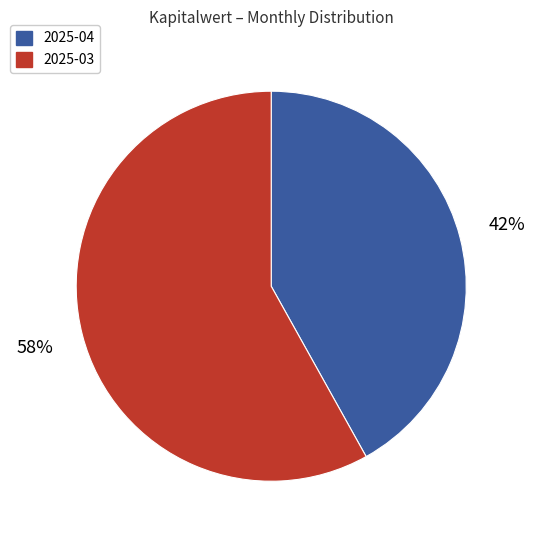

To the nearest percent, what is the difference between the largest and smallest slice percentages?

16%